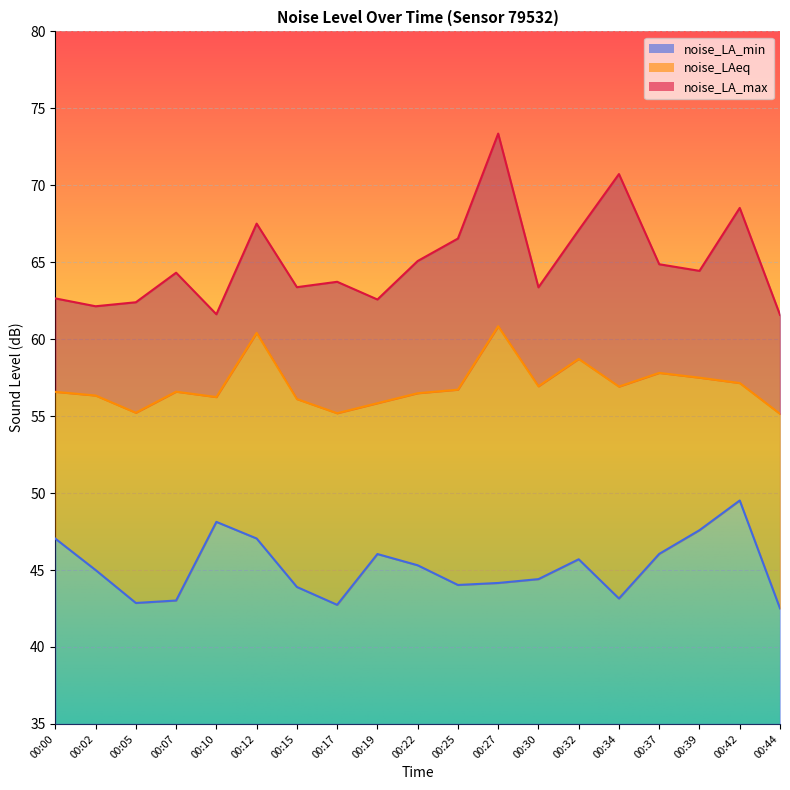

Reading right to left, what are all the values shown in this chart?

noise_LA_min: 42.5	49.5	47.6	46.0	43.1	45.7	44.4	44.2	44.0	45.3	46.0	42.7	43.9	47.0	48.1	43.0	42.9	45.0	47.0
noise_LAeq: 55.1	57.1	57.5	57.8	56.9	58.7	56.9	60.8	56.7	56.5	55.8	55.2	56.1	60.4	56.2	56.6	55.2	56.3	56.6
noise_LA_max: 61.6	68.5	64.4	64.9	70.7	67.1	63.4	73.4	66.5	65.1	62.6	63.7	63.4	67.5	61.6	64.3	62.4	62.1	62.6